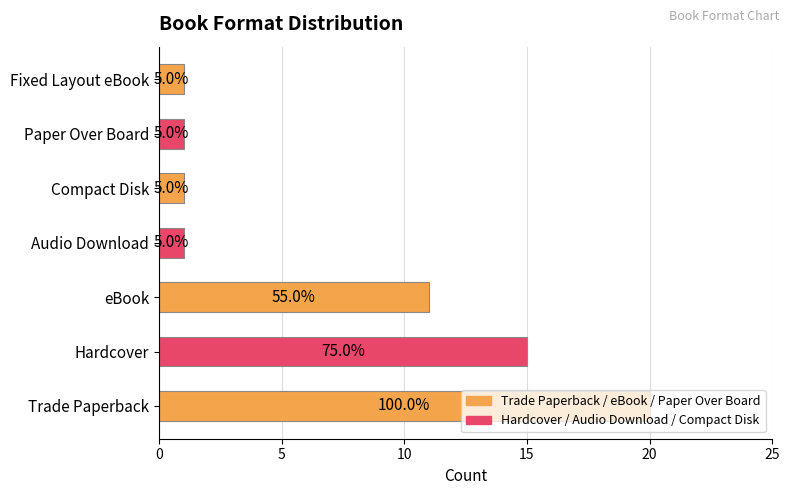

Are the bars horizontal?

Yes